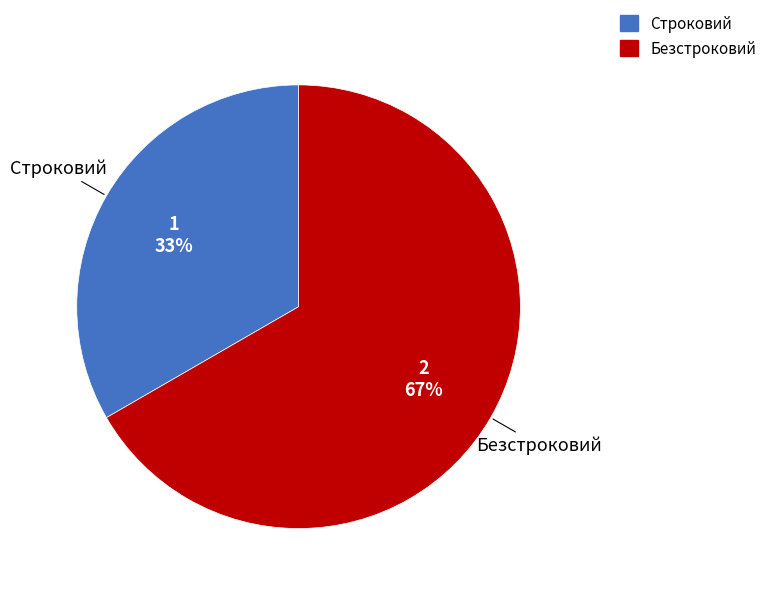

Which slice represents more than half of the pie?

Безстроковий